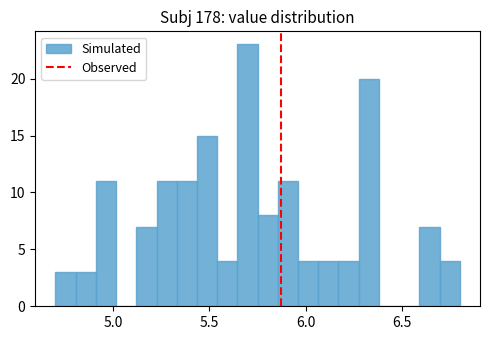

Around what value on the x-axis is the tallest bar? Give the approximate position of its centre, as read against the axis.

5.70